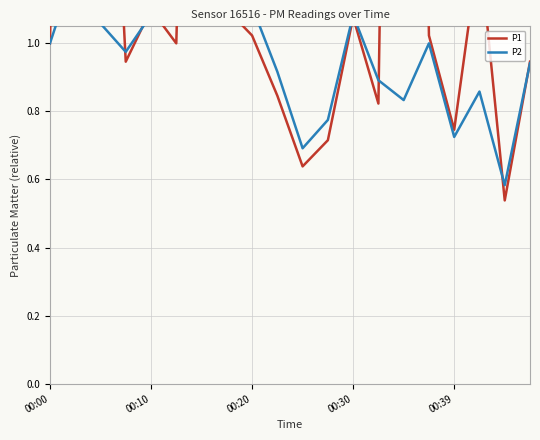

What are all the series names shown in the legend?

P1, P2